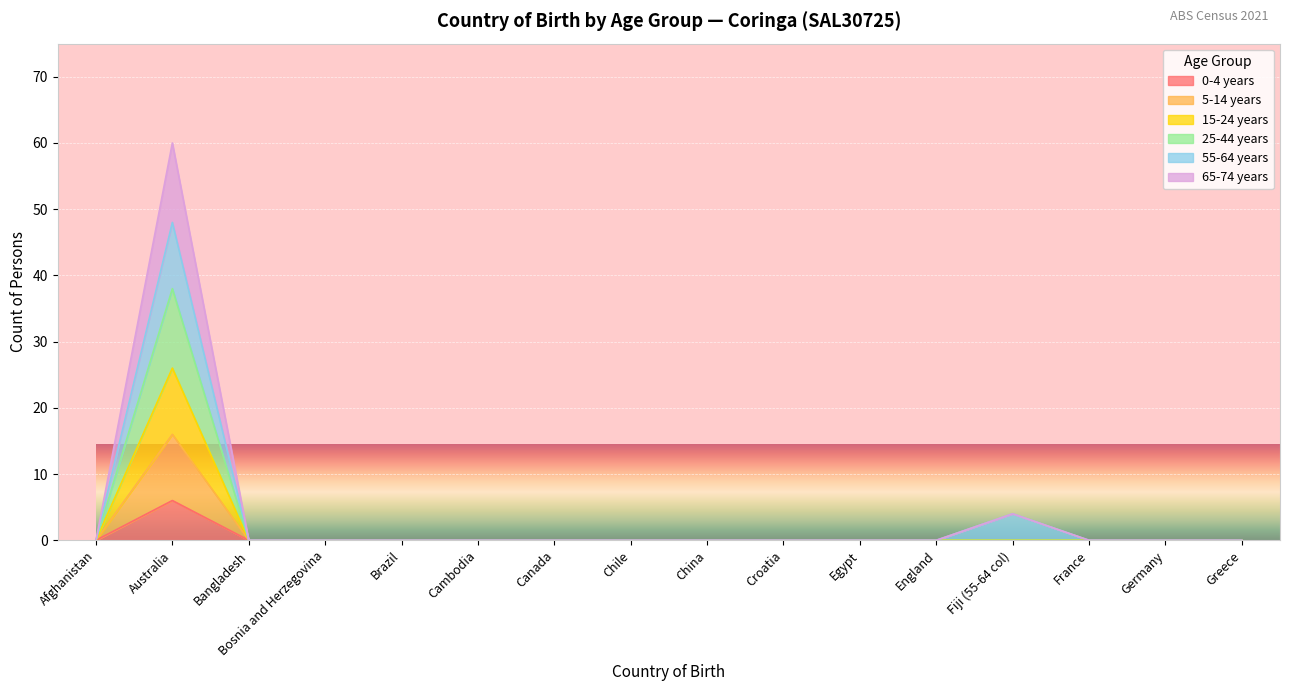

At how many categories does at least one series exceed 2?

2